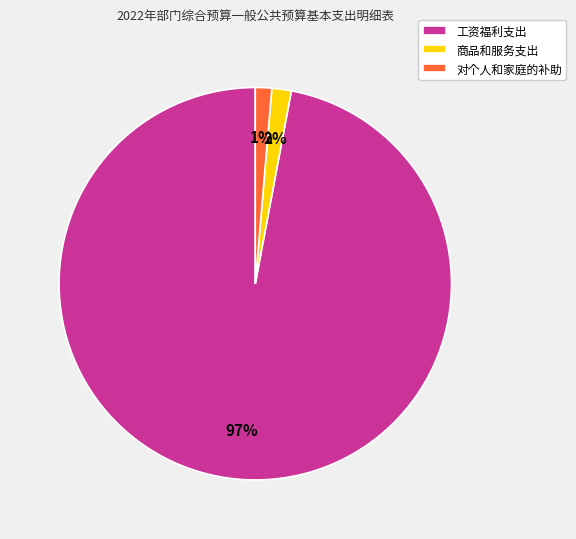

To the nearest percent, what percentage of the pie is 工资福利支出?

97%